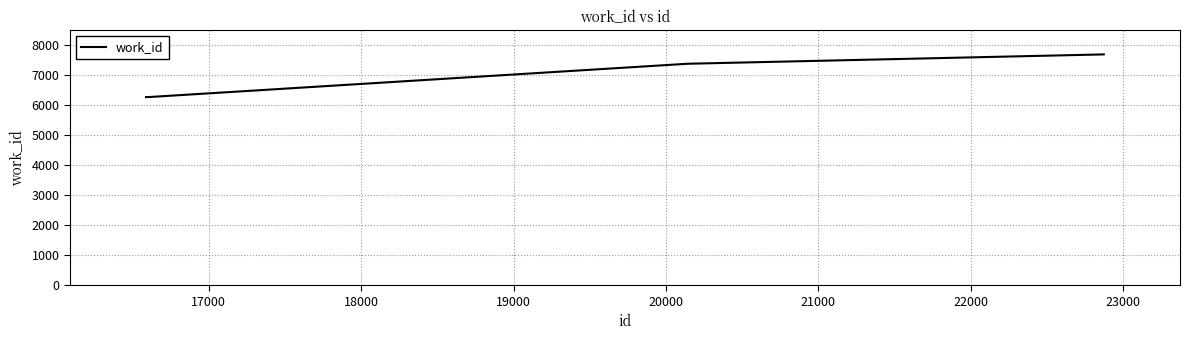

What is the average value?

6777